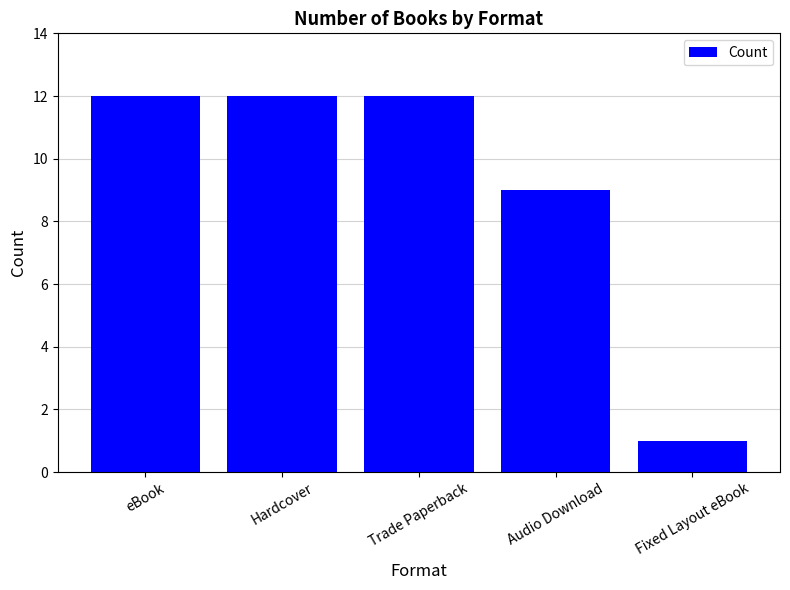

The value at Audio Download is 15. True or false?

False